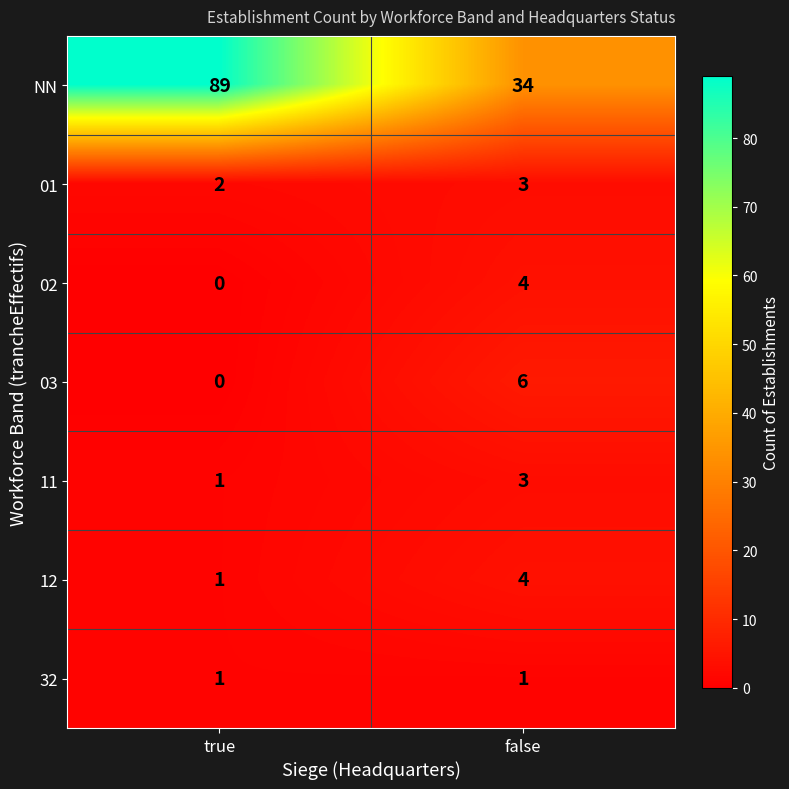

What is the difference between the NN values at true and false?

55